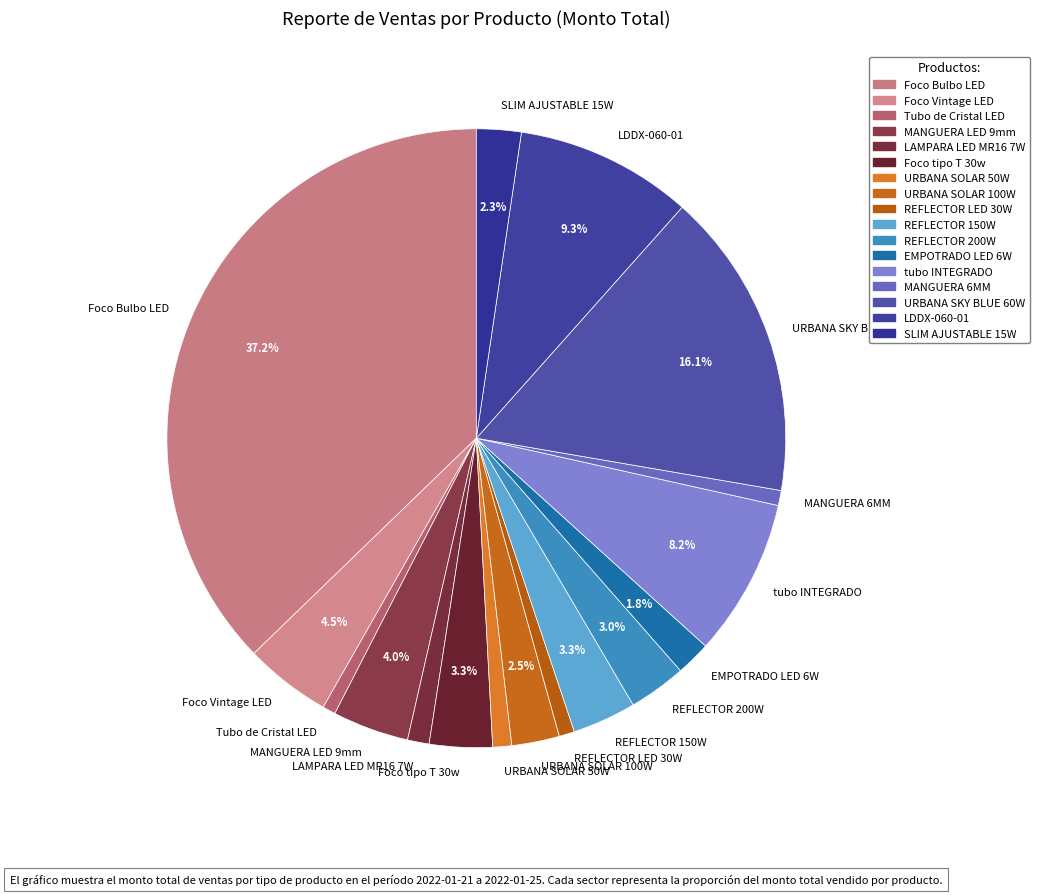

Combined, what portion of the pie is REFLECTOR 150W and LDDX-060-01?

12.6%